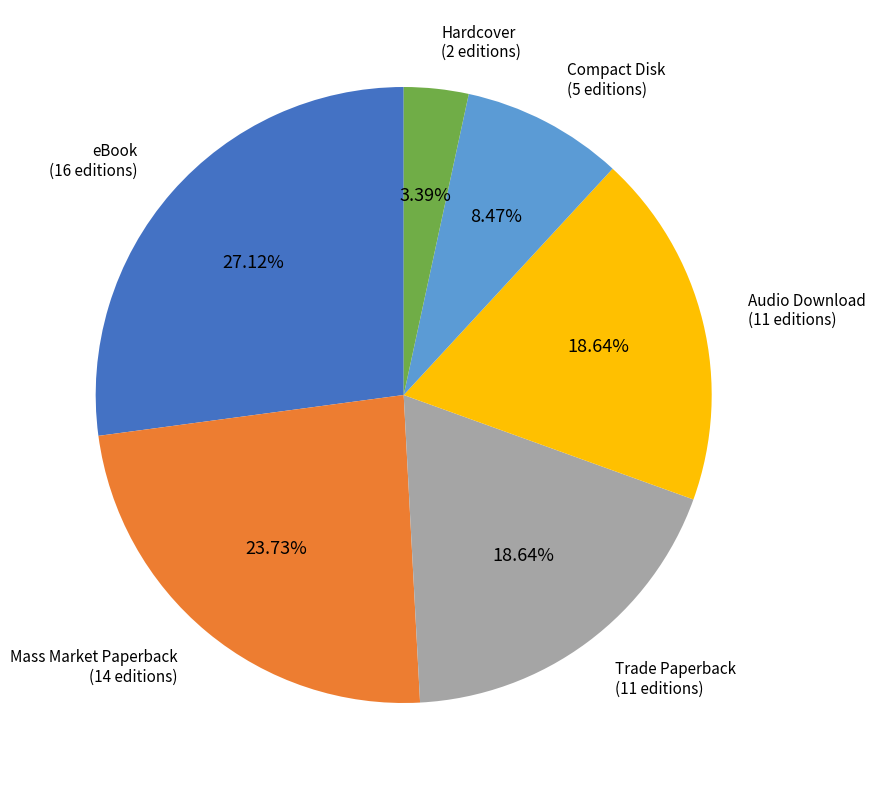

Which has a higher value, Trade Paperback or Mass Market Paperback?

Mass Market Paperback